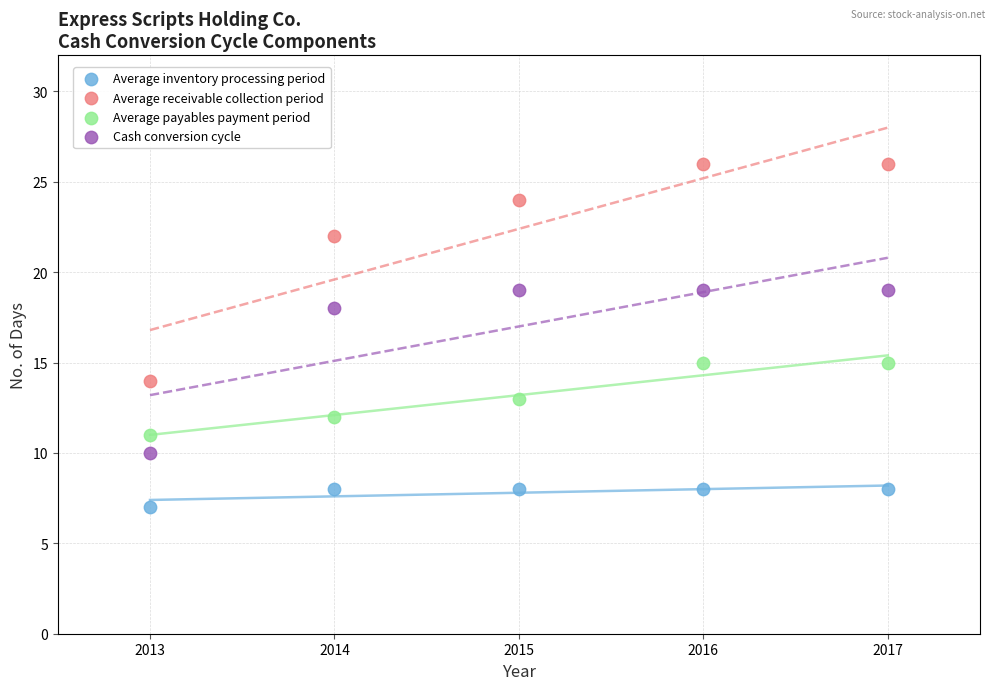

Which series has the widest spread of Y values?

Average receivable collection period